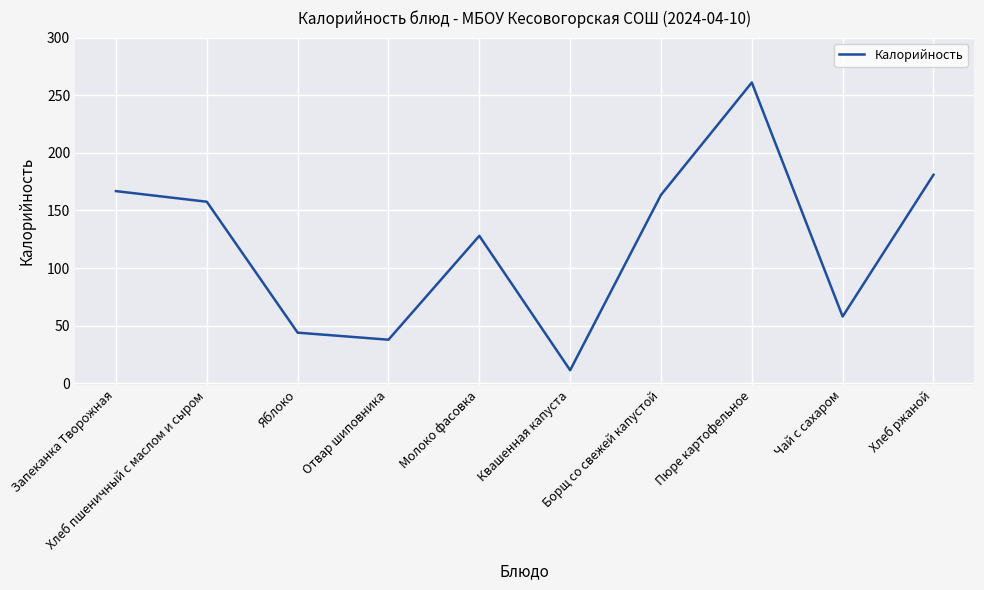

What position from the right is Яблоко?

8